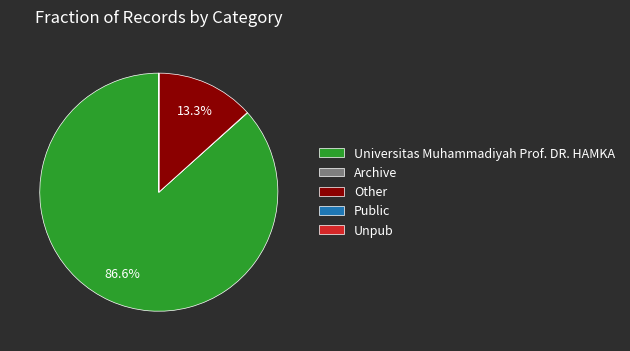

Does Universitas Muhammadiyah Prof. DR. HAMKA account for over 50% of the chart?

Yes